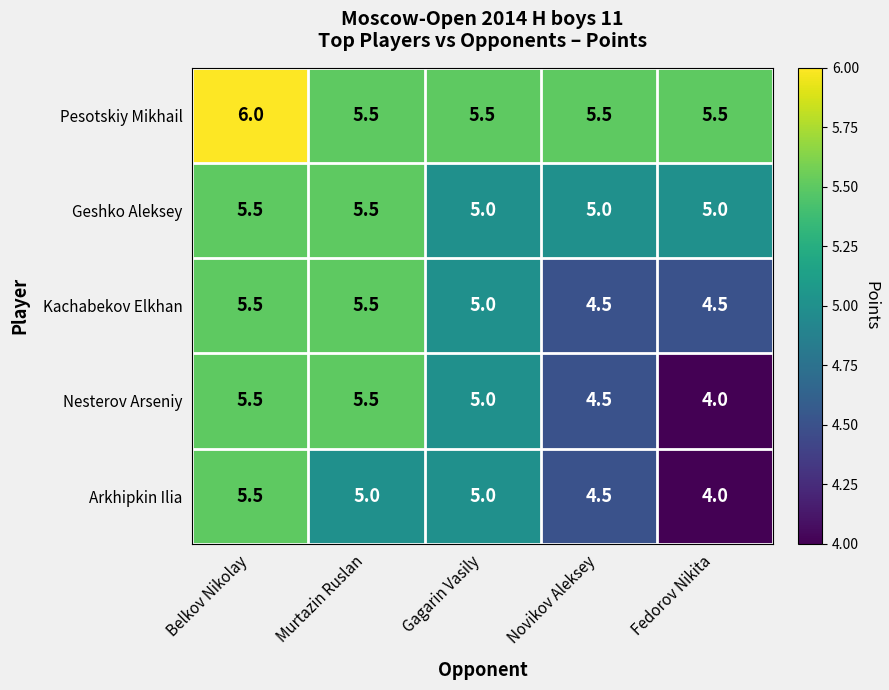

Which label corresponds to the smallest value in the chart?

Fedorov Nikita